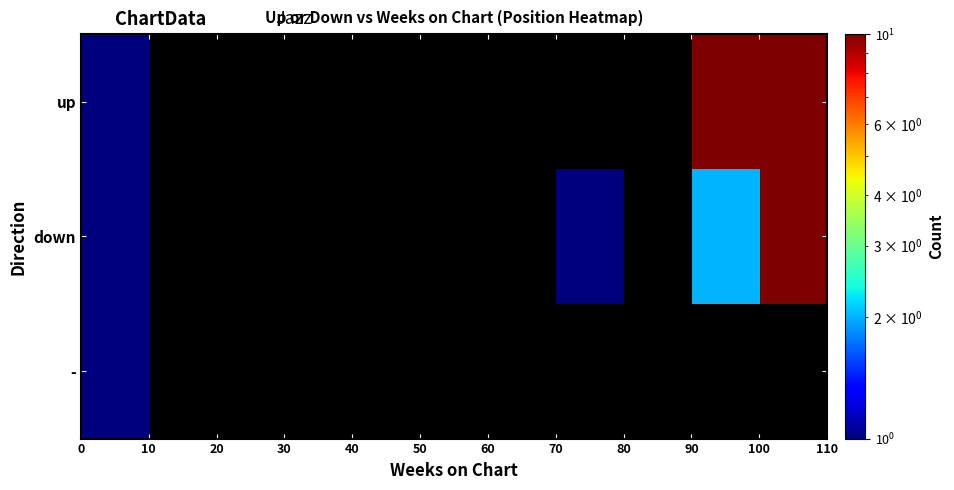

List the series in order of their overall mean, lowest first.

up, down, -